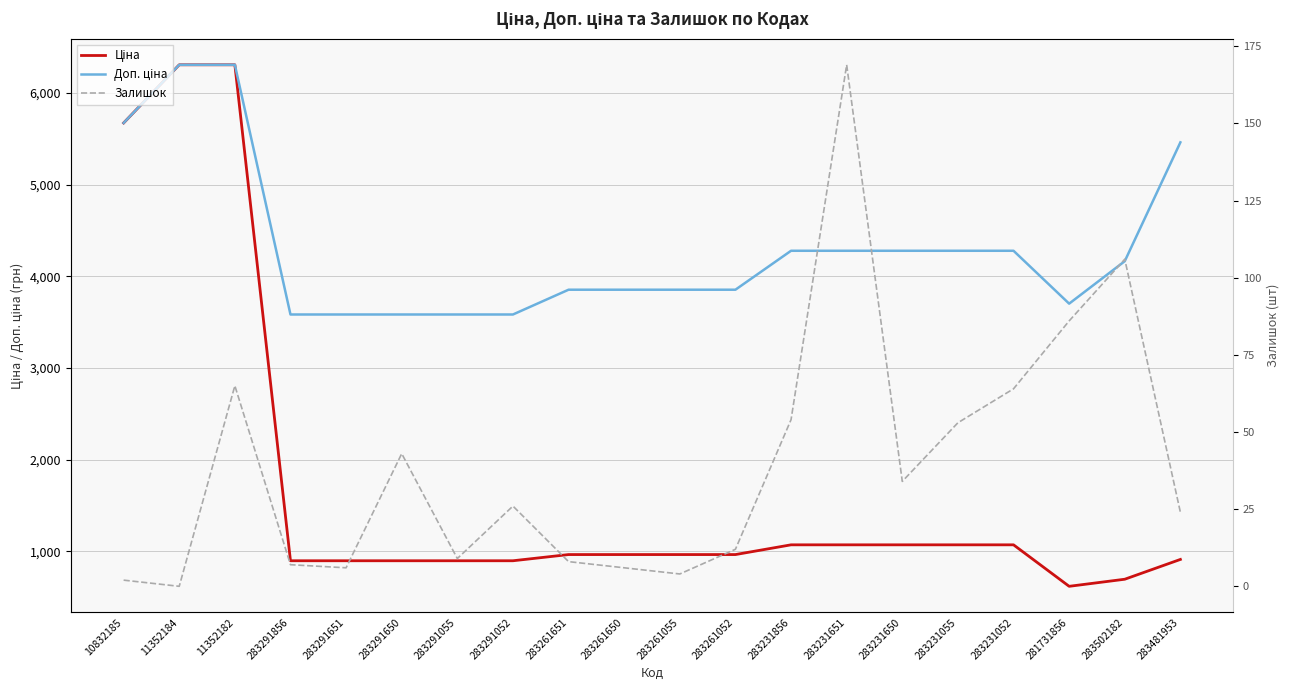

Rank the series at 11352184 from lowest to highest value.

Залишок, Ціна, Доп. ціна